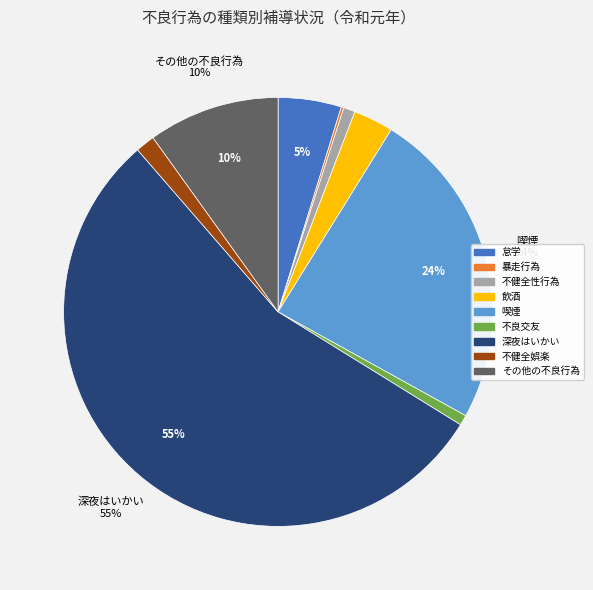

To the nearest percent, what is the difference between the largest and smallest slice percentages?

55%